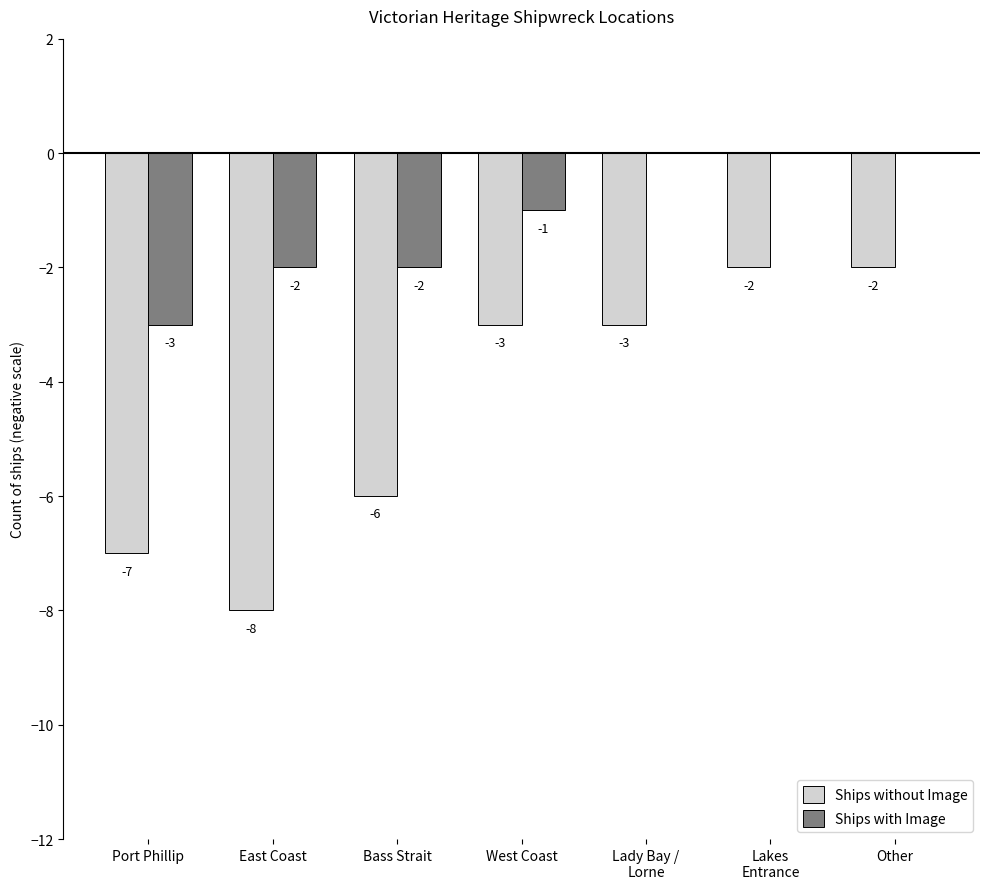

Reading left to right, extract all data points from this chart.

Ships without Image: Port Phillip=-7	East Coast=-8	Bass Strait=-6	West Coast=-3	Lady Bay /
Lorne=-3	Lakes
Entrance=-2	Other=-2
Ships with Image: Port Phillip=-3	East Coast=-2	Bass Strait=-2	West Coast=-1	Lady Bay /
Lorne=0	Lakes
Entrance=0	Other=0